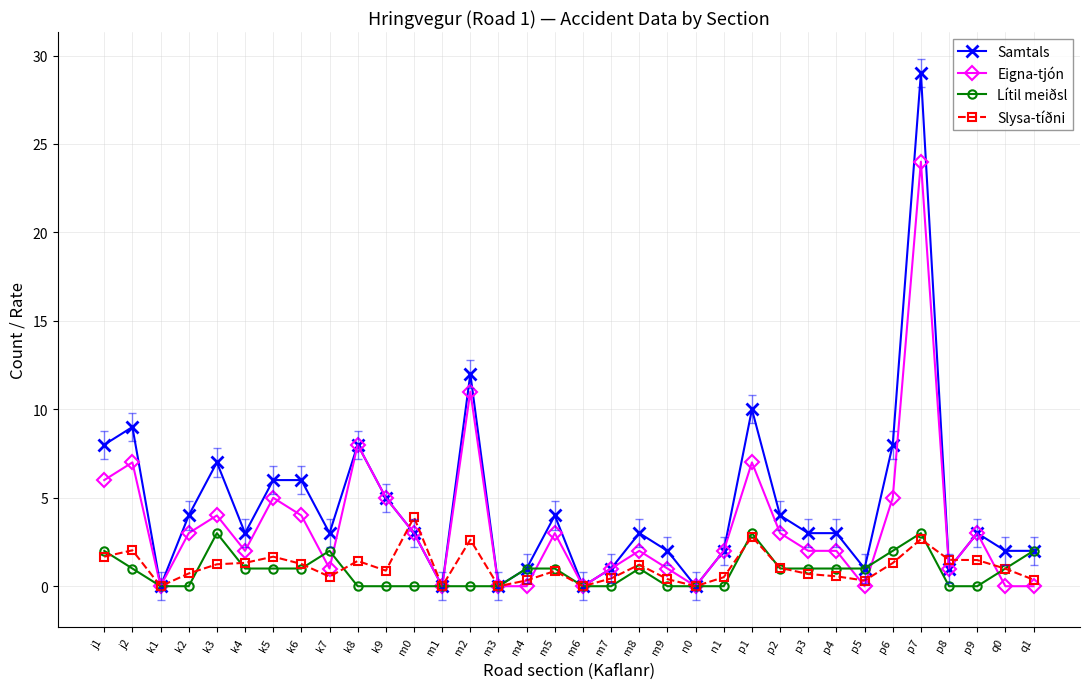

Where is the first local minimum for Eigna-tjón?

k1